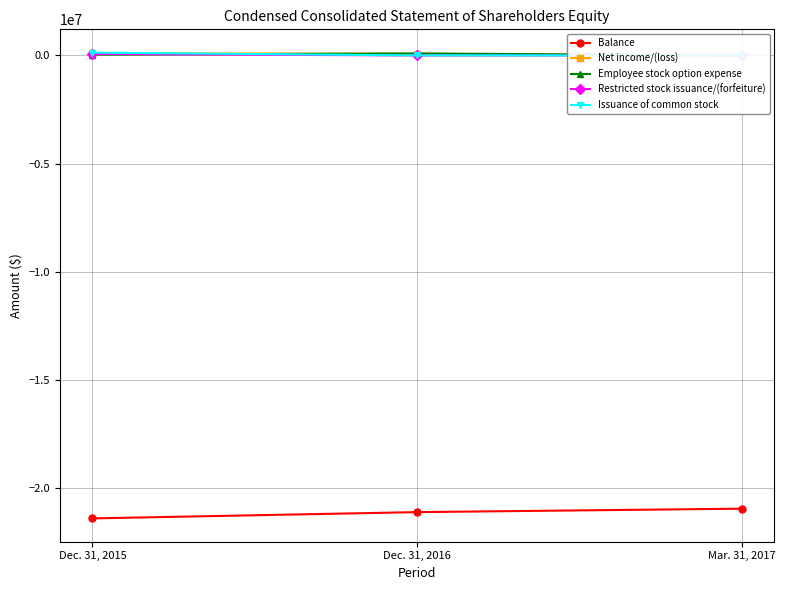

Which series has the largest total across all categories?

Net income/(loss)